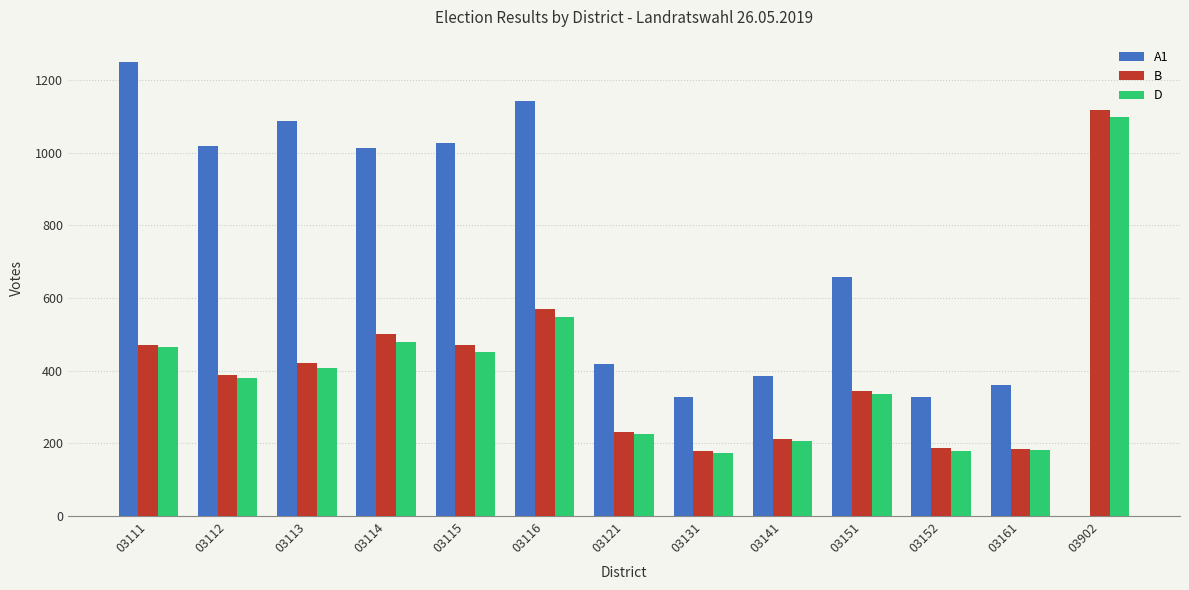

The B series shows 707 at 03115. True or false?

False